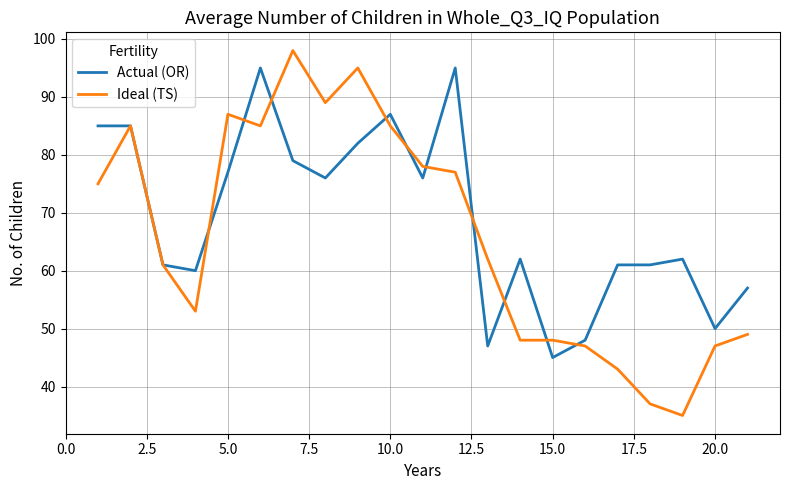

How many lines are shown in the chart?

2